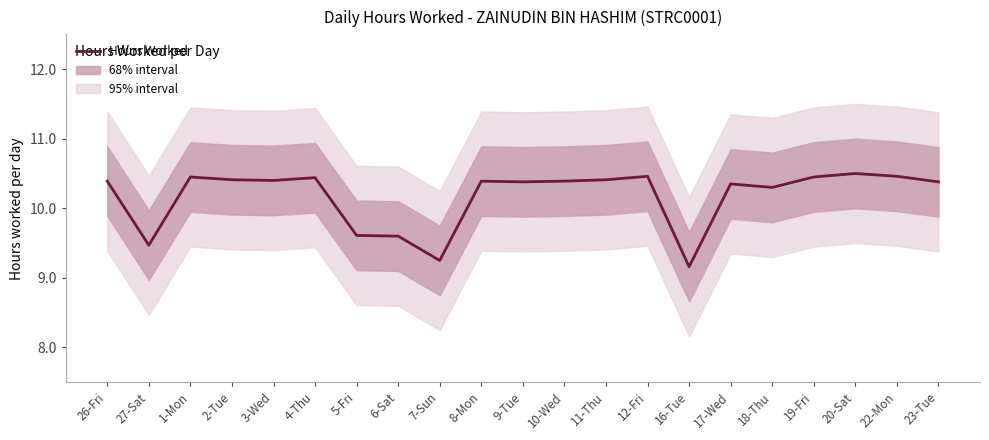

Which label corresponds to the smallest value in the chart?

16-Tue